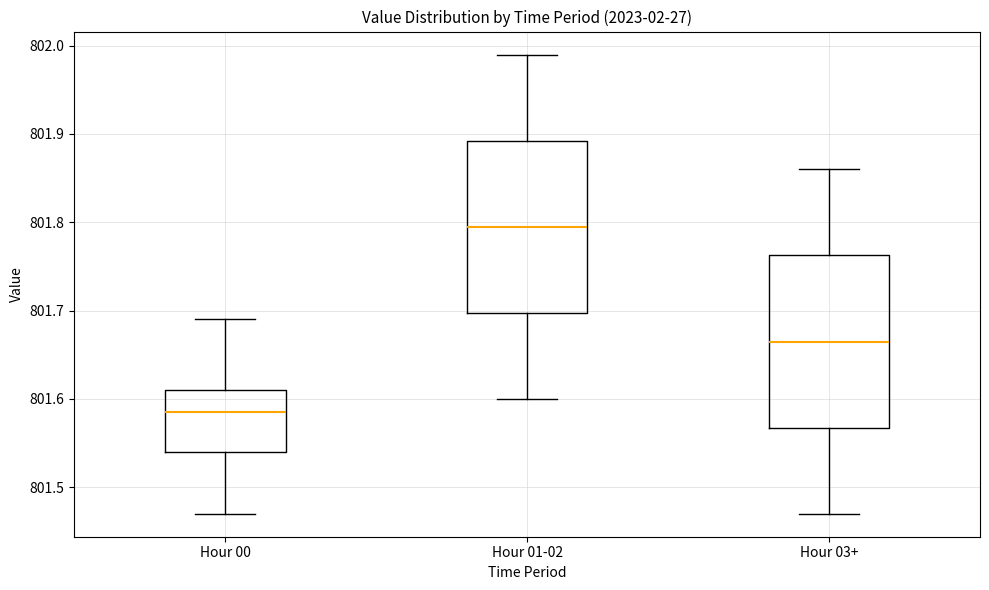

Which box has the highest median line?

Hour 01-02